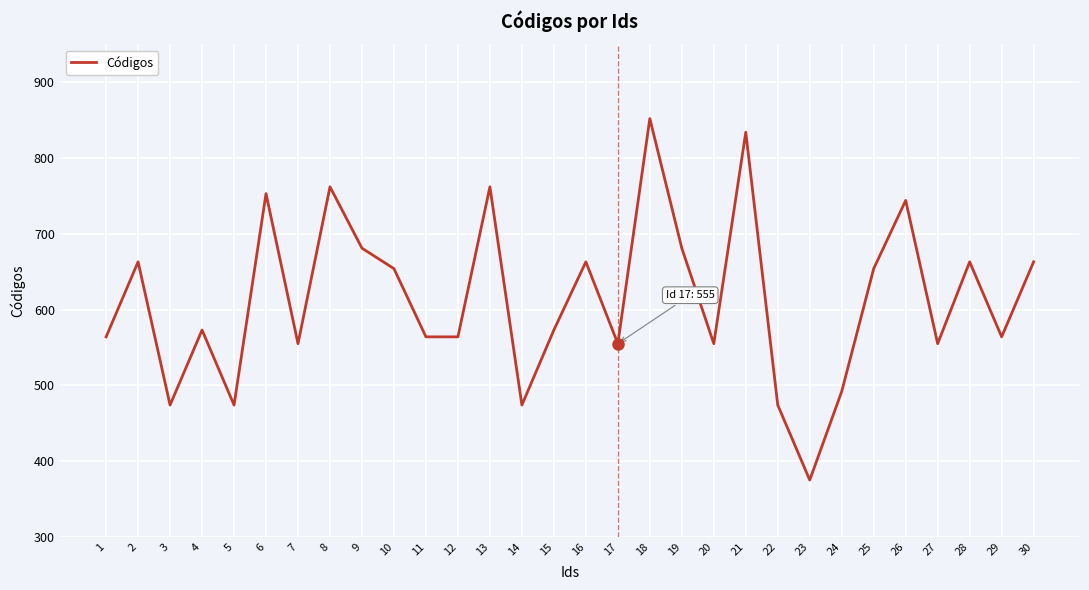

Which category has the lowest value across all series?

23